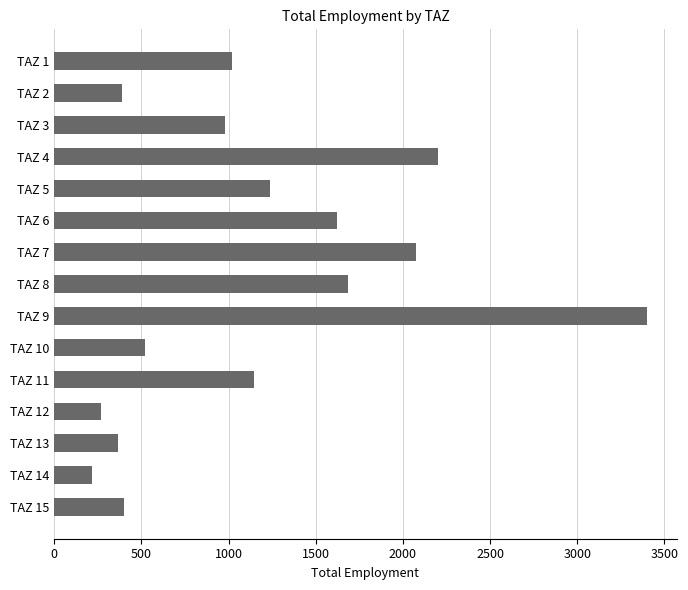

What is the smallest value displayed?

218